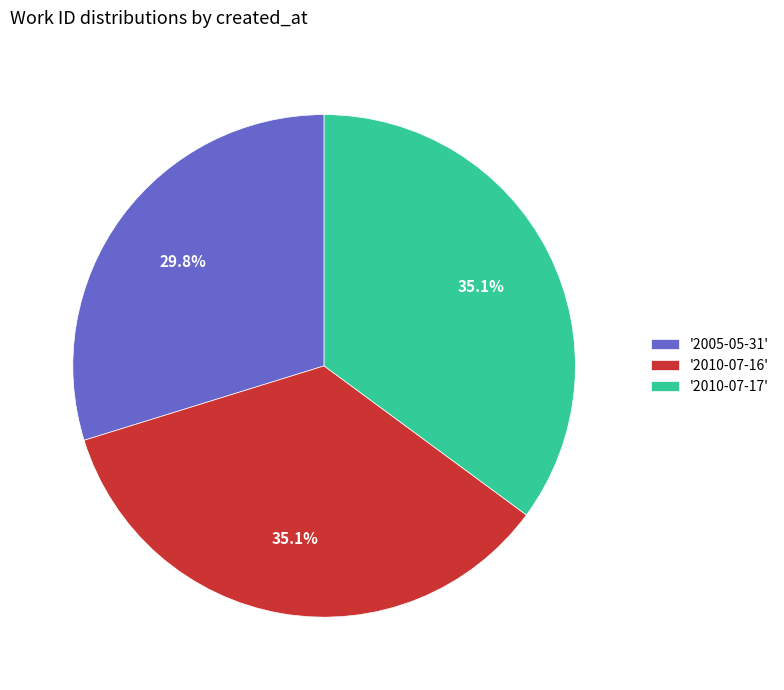

What is the smallest slice in the pie chart?

'2005-05-31'